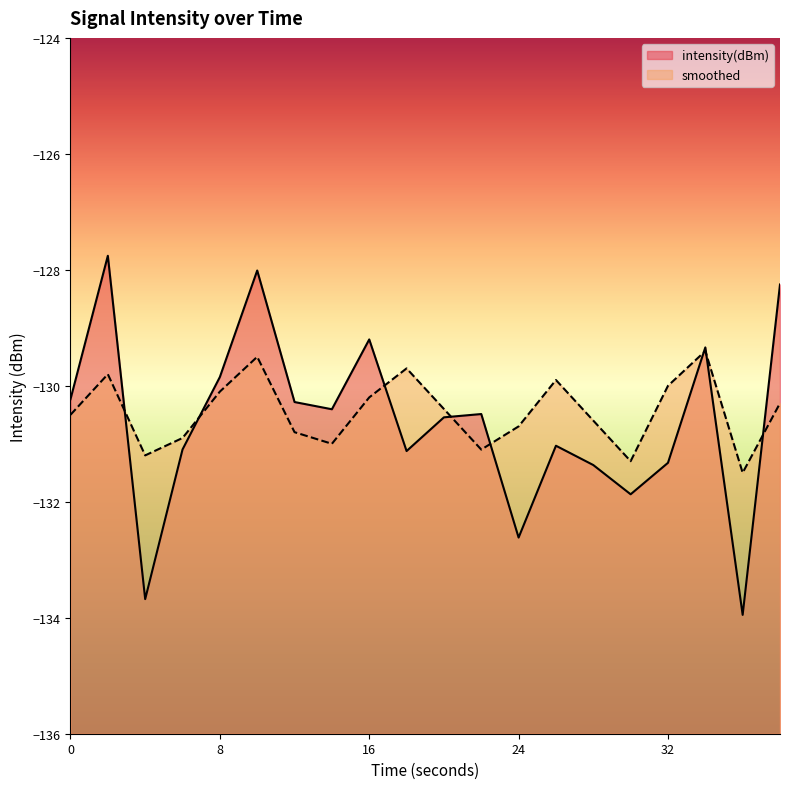

What are all the series names shown in the legend?

intensity(dBm), smoothed